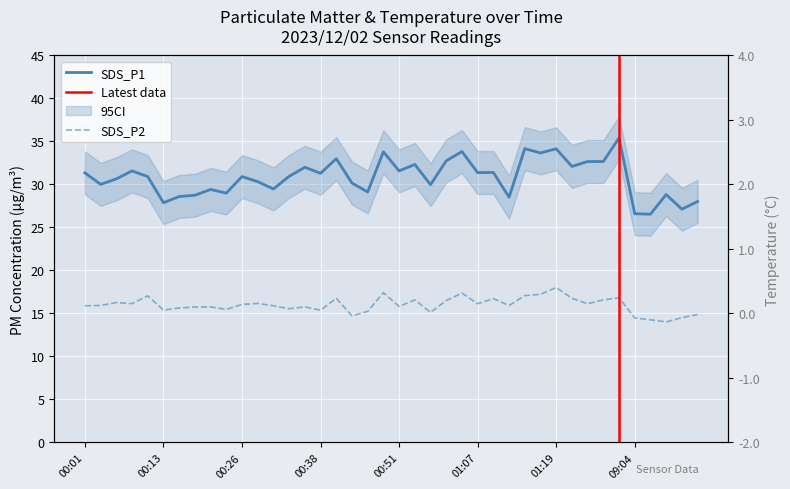

At which label does Temp first exceed 1?

00:01